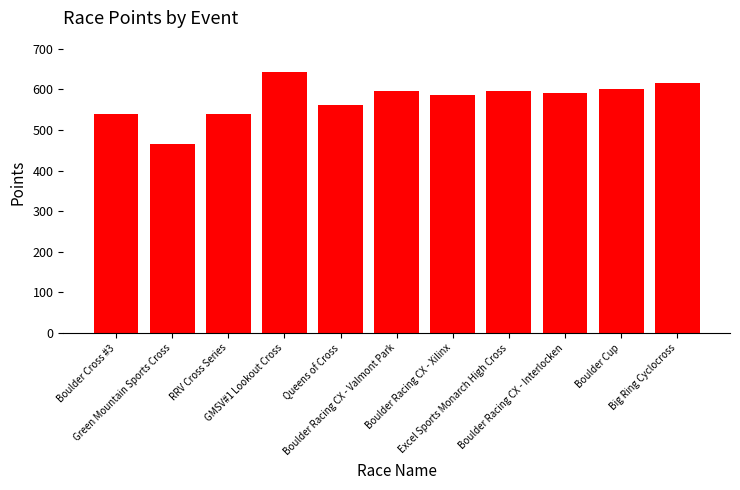

What is the label of the 10th bar from the right?

Green Mountain Sports Cross